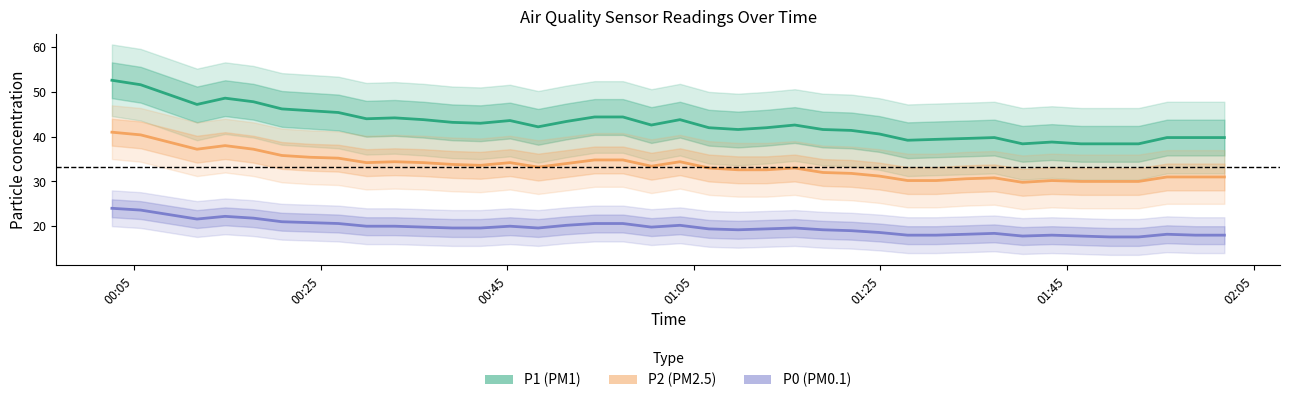

What position from the right is 2022-11-15T01:49:35?

5